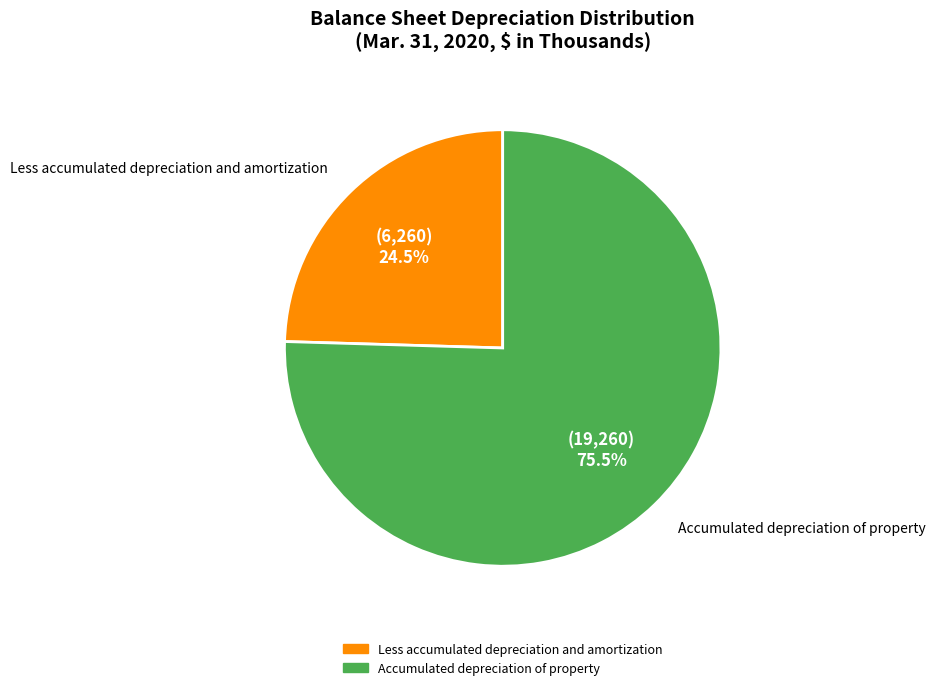

Is there a majority slice in this chart?

Yes